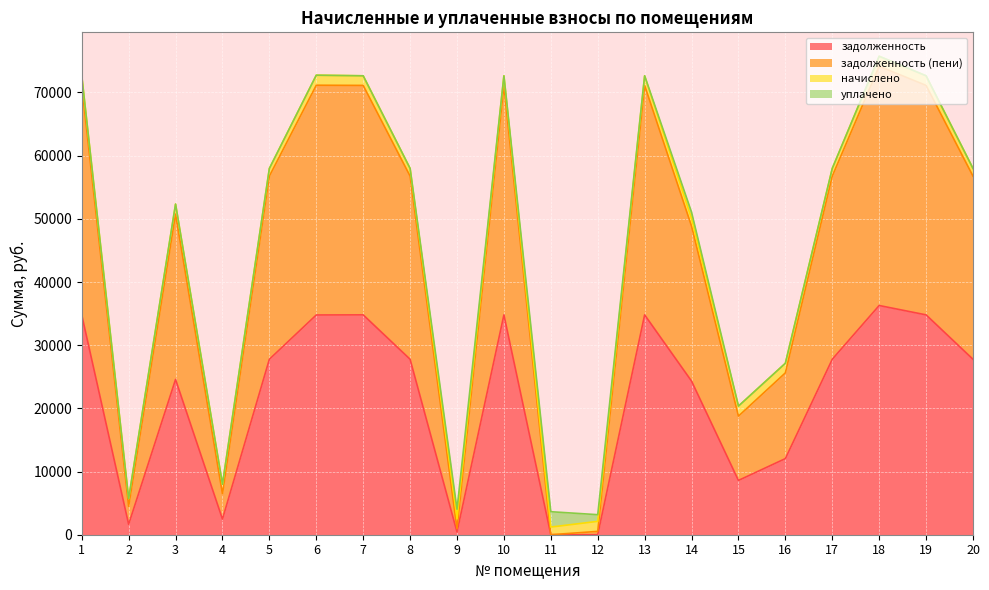

How many values in задолженность are above zero?

18